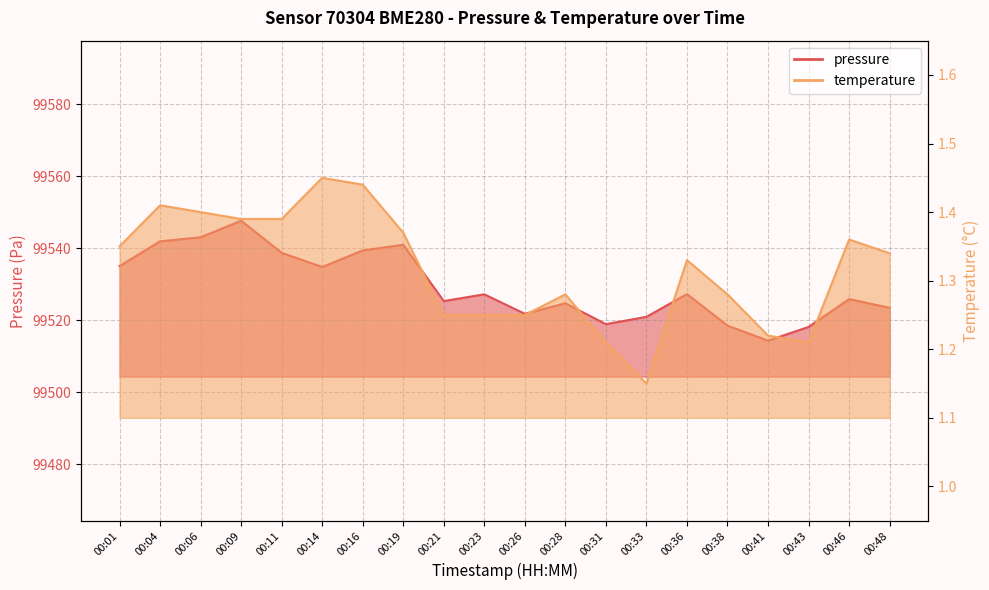

List the series in order of their peak value, lowest first.

temperature, pressure